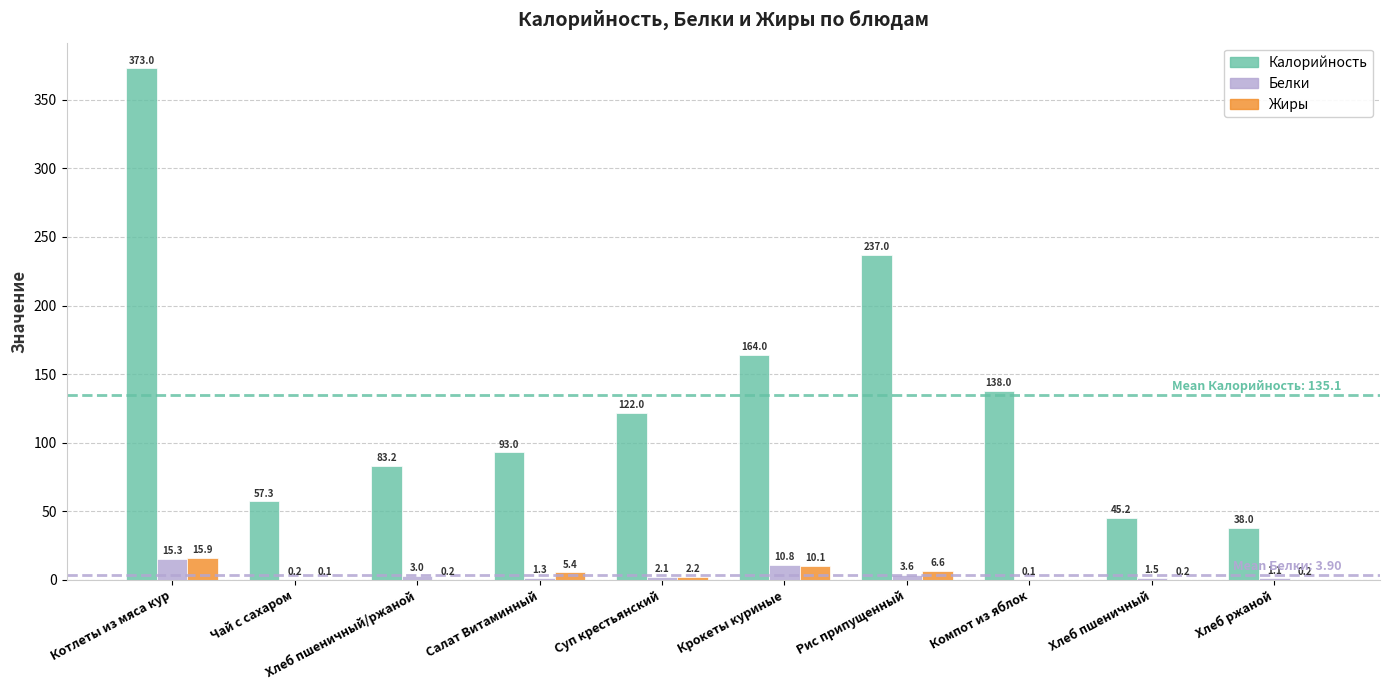

What is the total value across all series at Суп крестьянский?

126.4